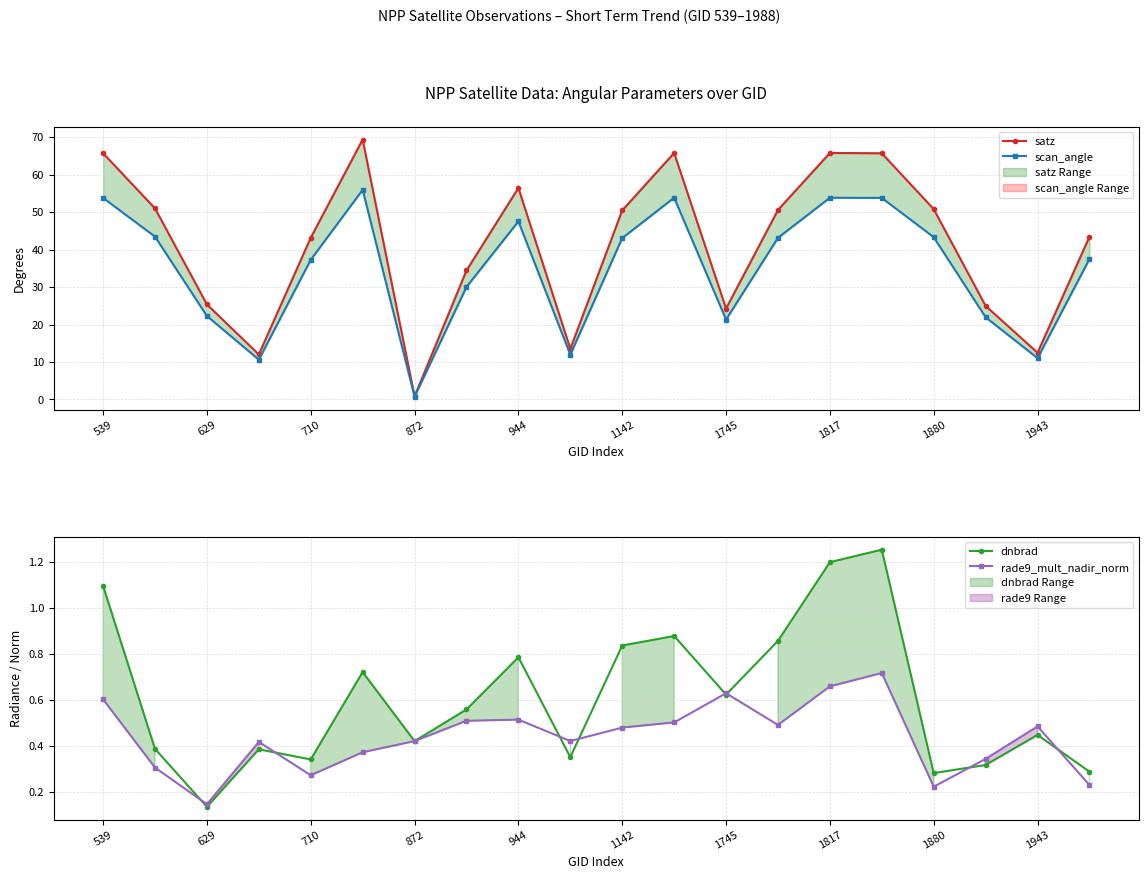

Rank the series by their maximum value, from highest to lowest.

satz, scan_angle, dnbrad, rade9_mult_nadir_norm